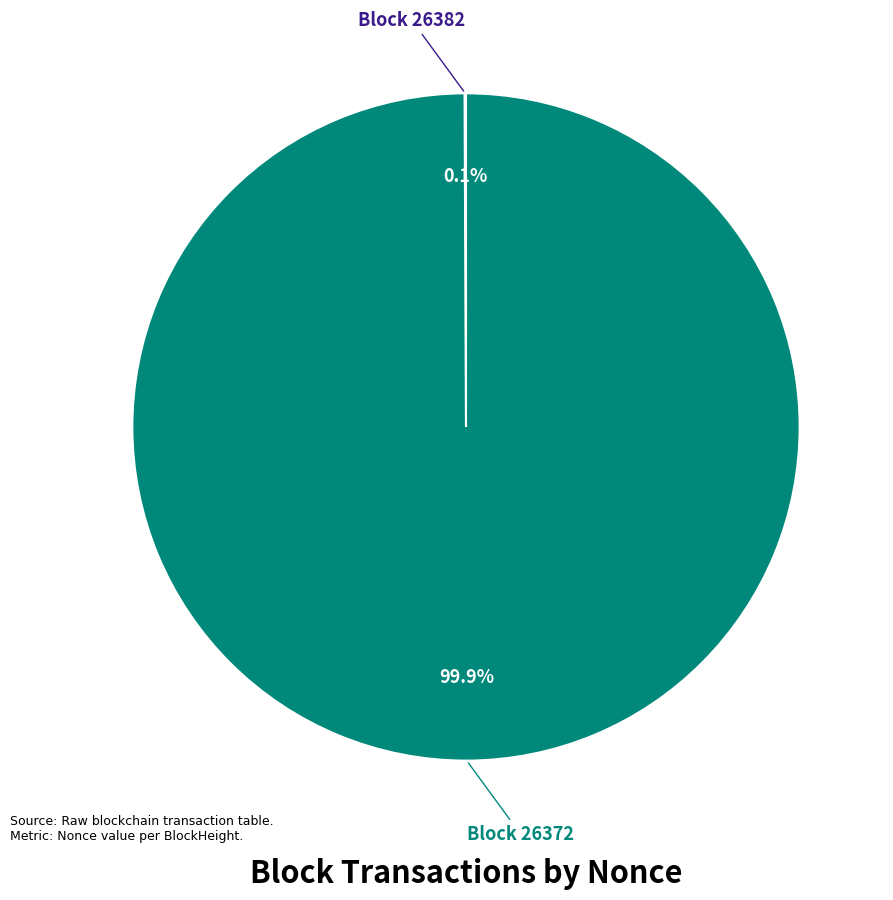

Does any single category account for the majority?

Yes